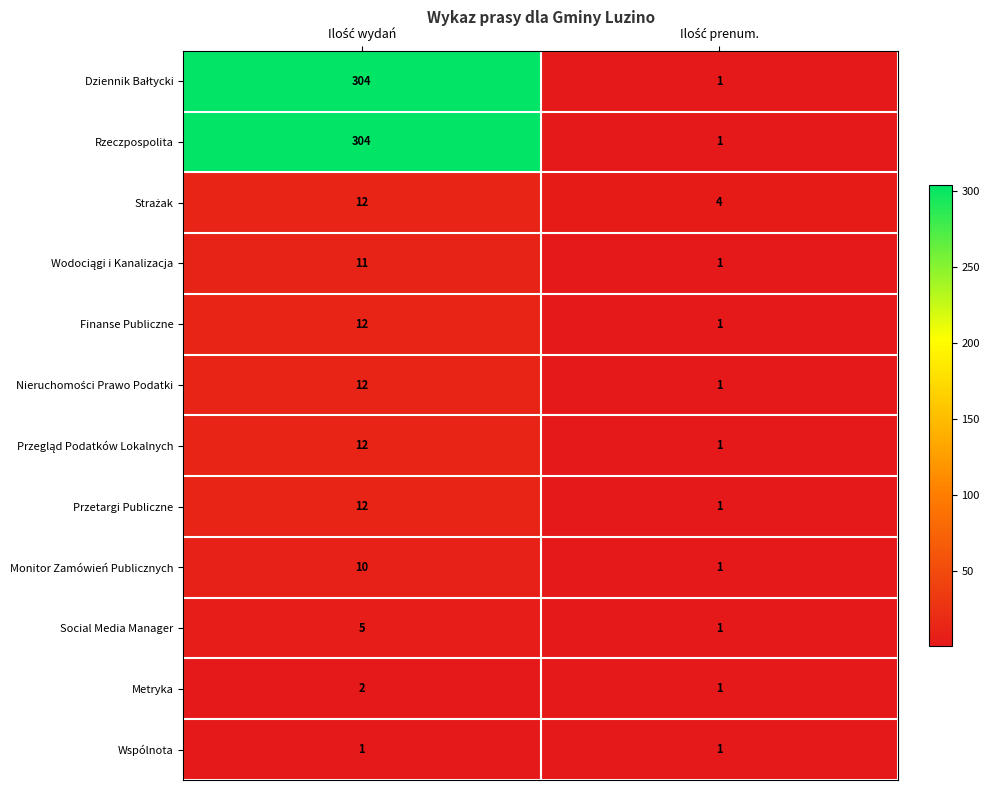

What is the difference between the maximum and minimum values in the Monitor Zamówień Publicznych series?

9